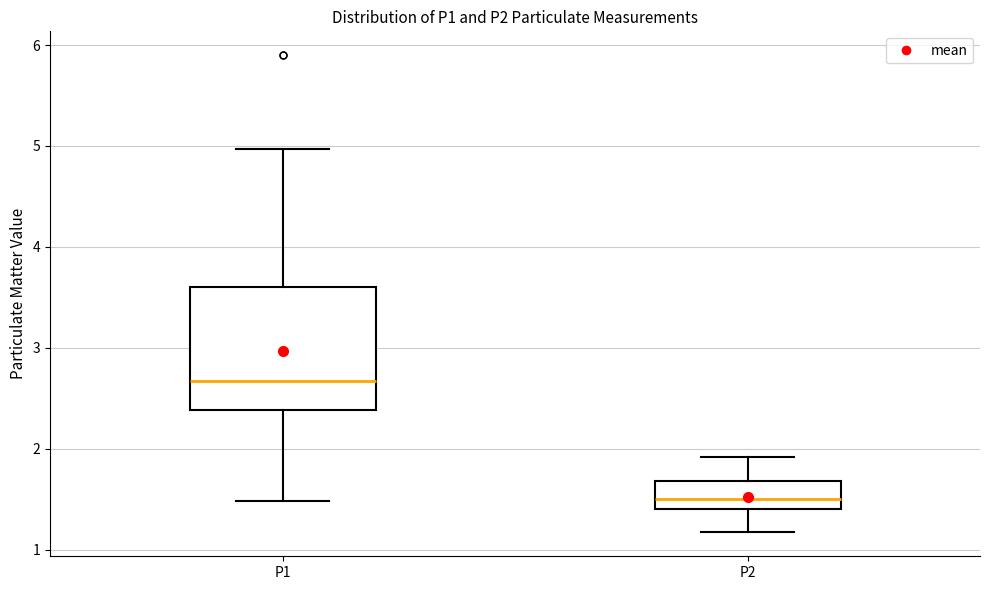

Which box's median line is the lowest?

P2